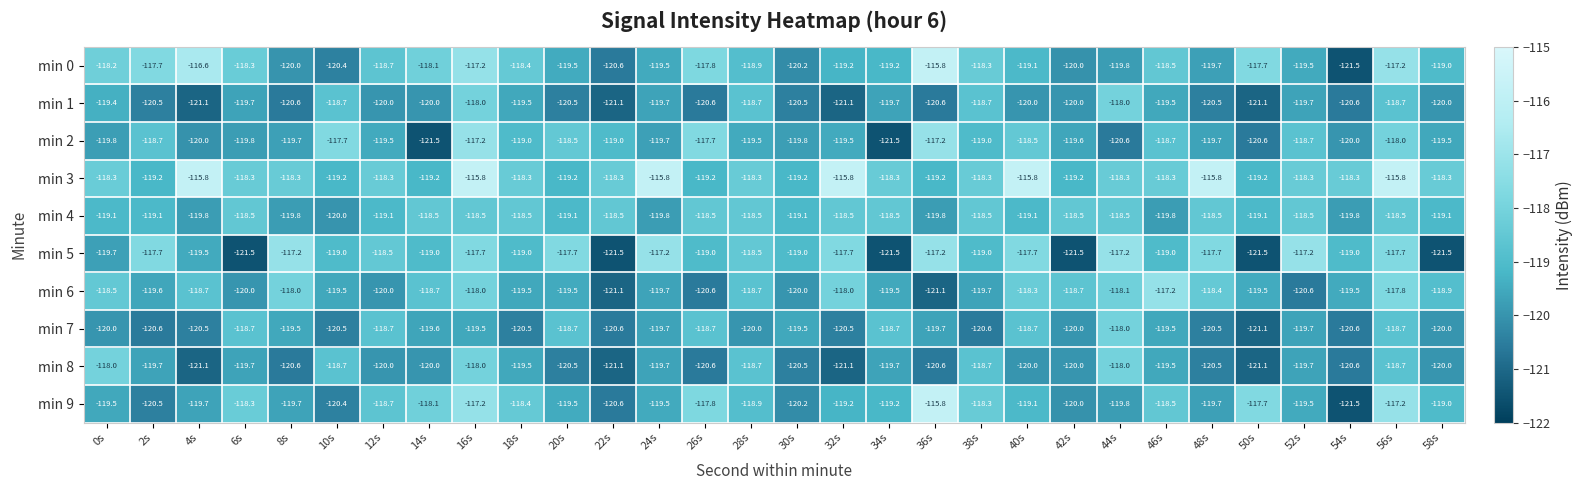

What is the minimum value for min 3?

-119.2